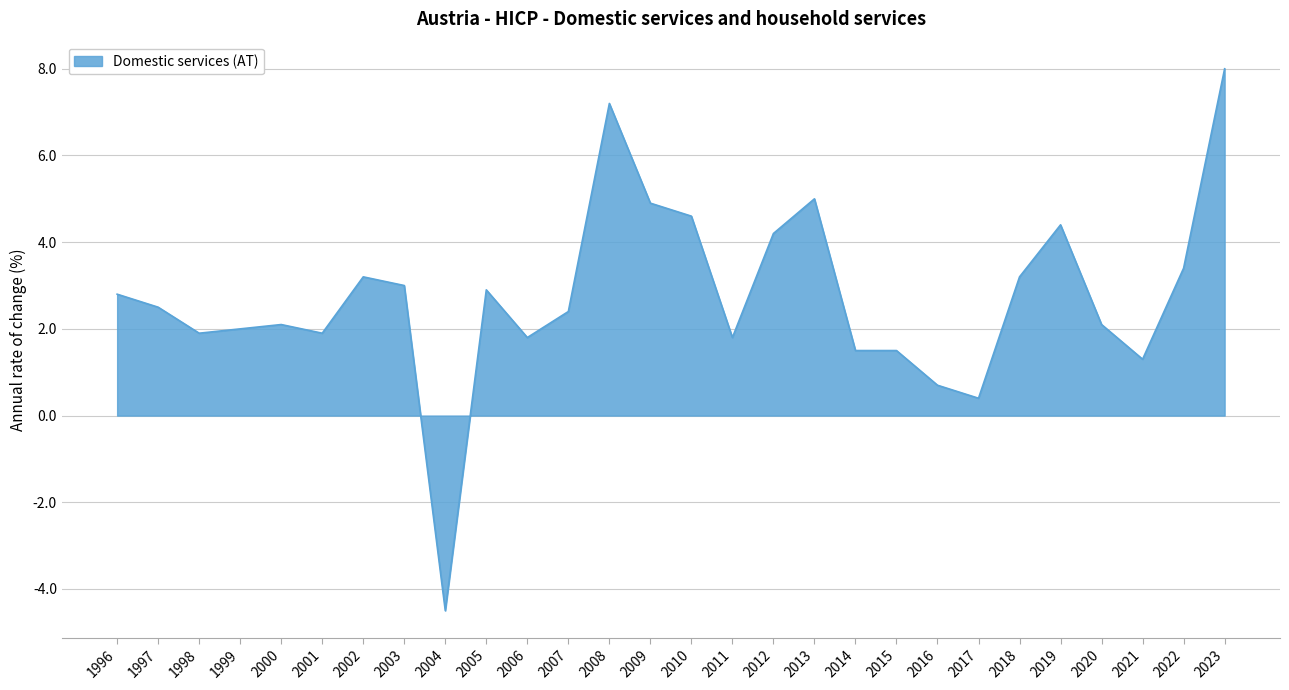

Read the value at 2000.

2.1